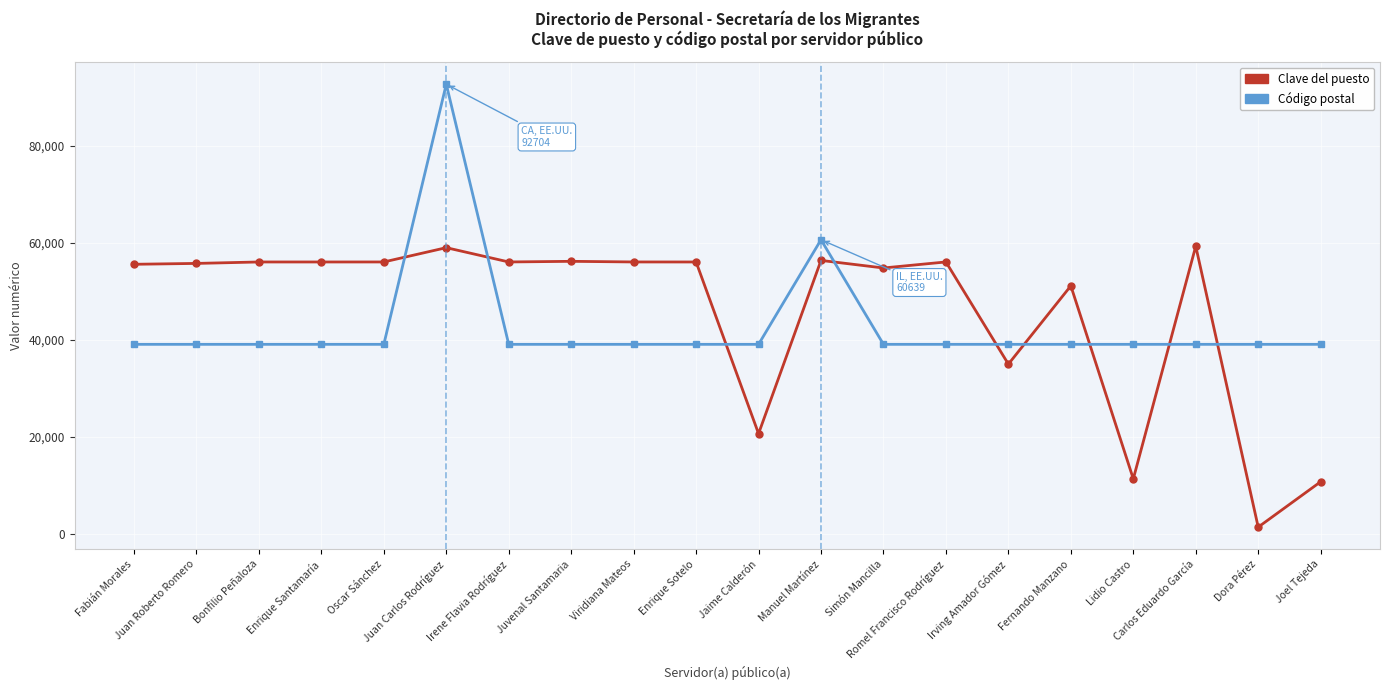

What is the sum of the Clave del puesto values at Juvenal Santamaria and Irving Amador Gómez?

91191